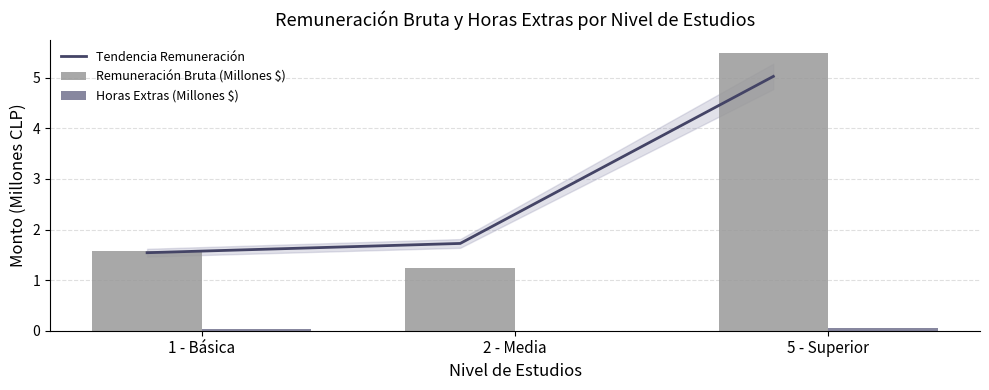

Reading left to right, list all the values displayed in this chart.

Tendencia Remuneración: 1 - Básica=1.5	2 - Media=1.7	5 - Superior=5.0
Remuneración Bruta (Millones $): 1 - Básica=1.6	2 - Media=1.2	5 - Superior=5.5
Horas Extras (Millones $): 1 - Básica=0.0	2 - Media=0.0	5 - Superior=0.1